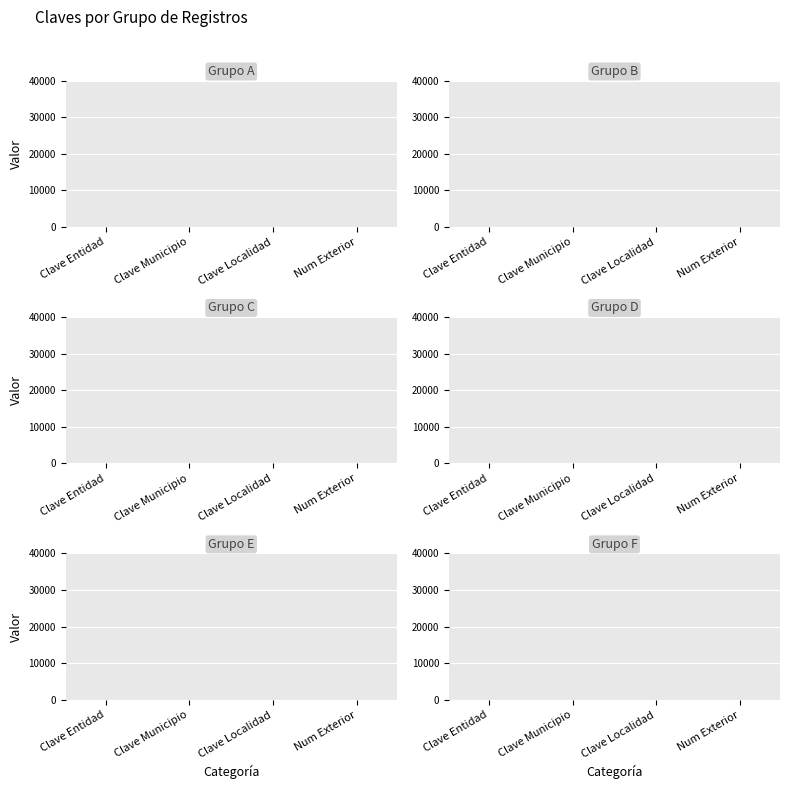

Reading right to left, extract all data points from this chart.

Grupo A: 9	1	29	12
Grupo B: 9	1	29	12
Grupo C: 9	1	29	12
Grupo D: 9	1	29	12
Grupo E: 9	1	29	12
Grupo F: 9	1	29	12